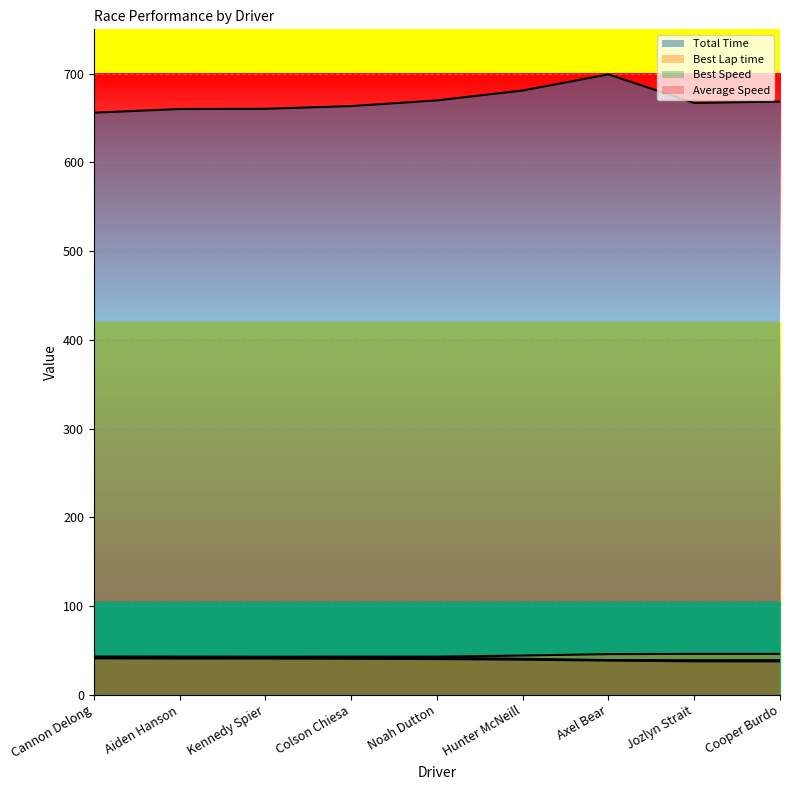

At how many categories does at least one series exceed 271?

9